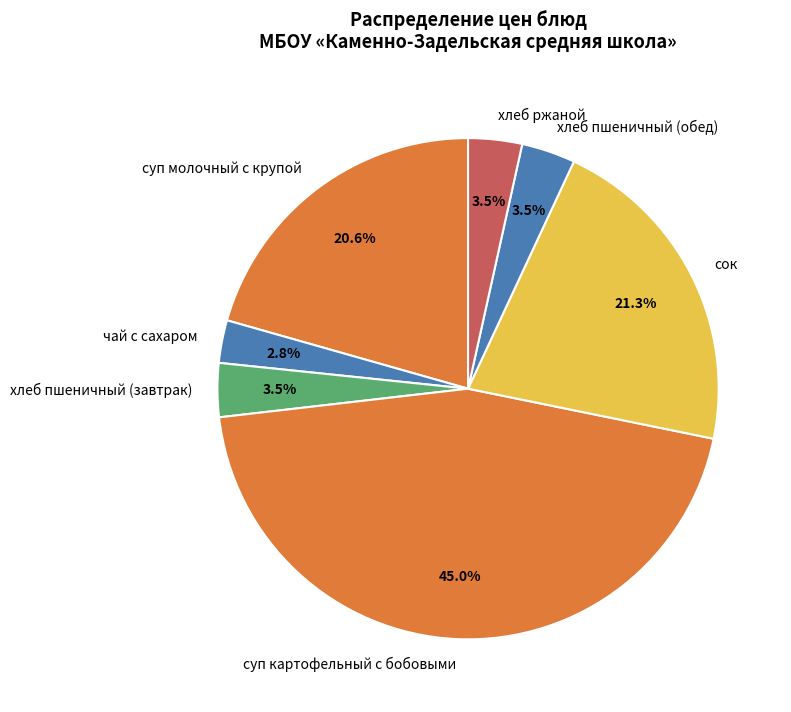

Which has a higher value, чай с сахаром or хлеб пшеничный (завтрак)?

хлеб пшеничный (завтрак)